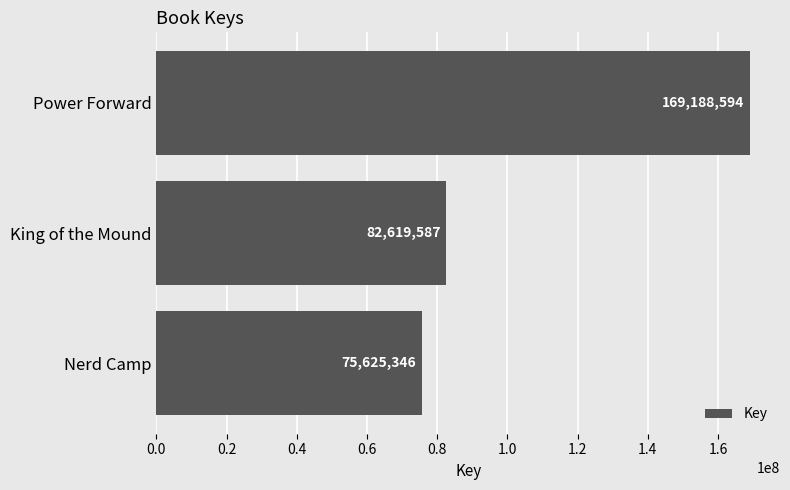

Reading top to bottom, transcribe all the data shown in this chart.

169188594	82619587	75625346